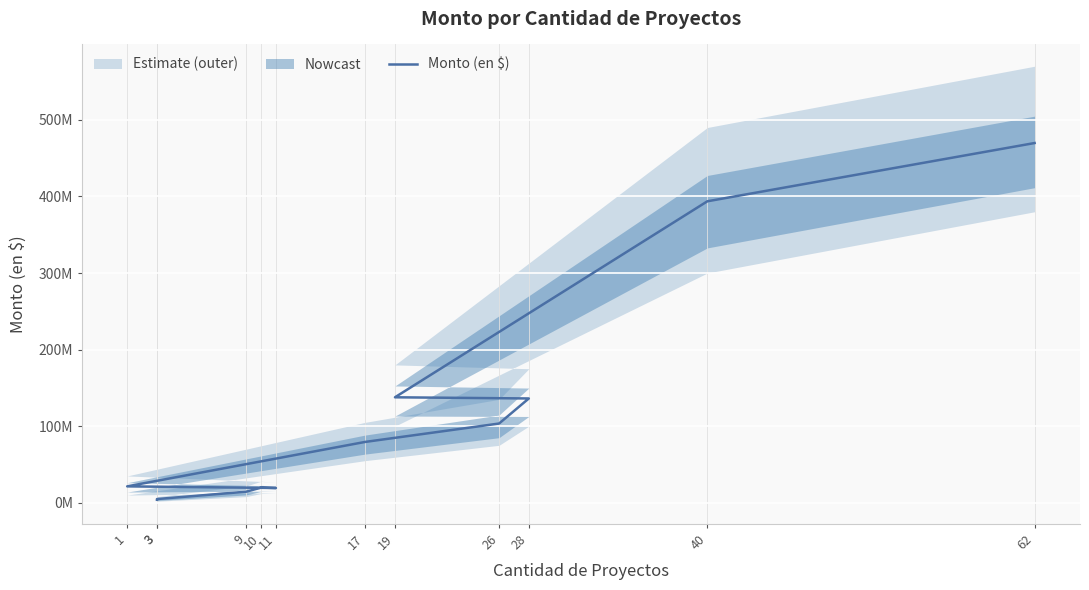

Rank the categories by value from highest to lowest.

62, 40, 19, 28, 26, 17, 1, 10, 11, 9, 3, 3